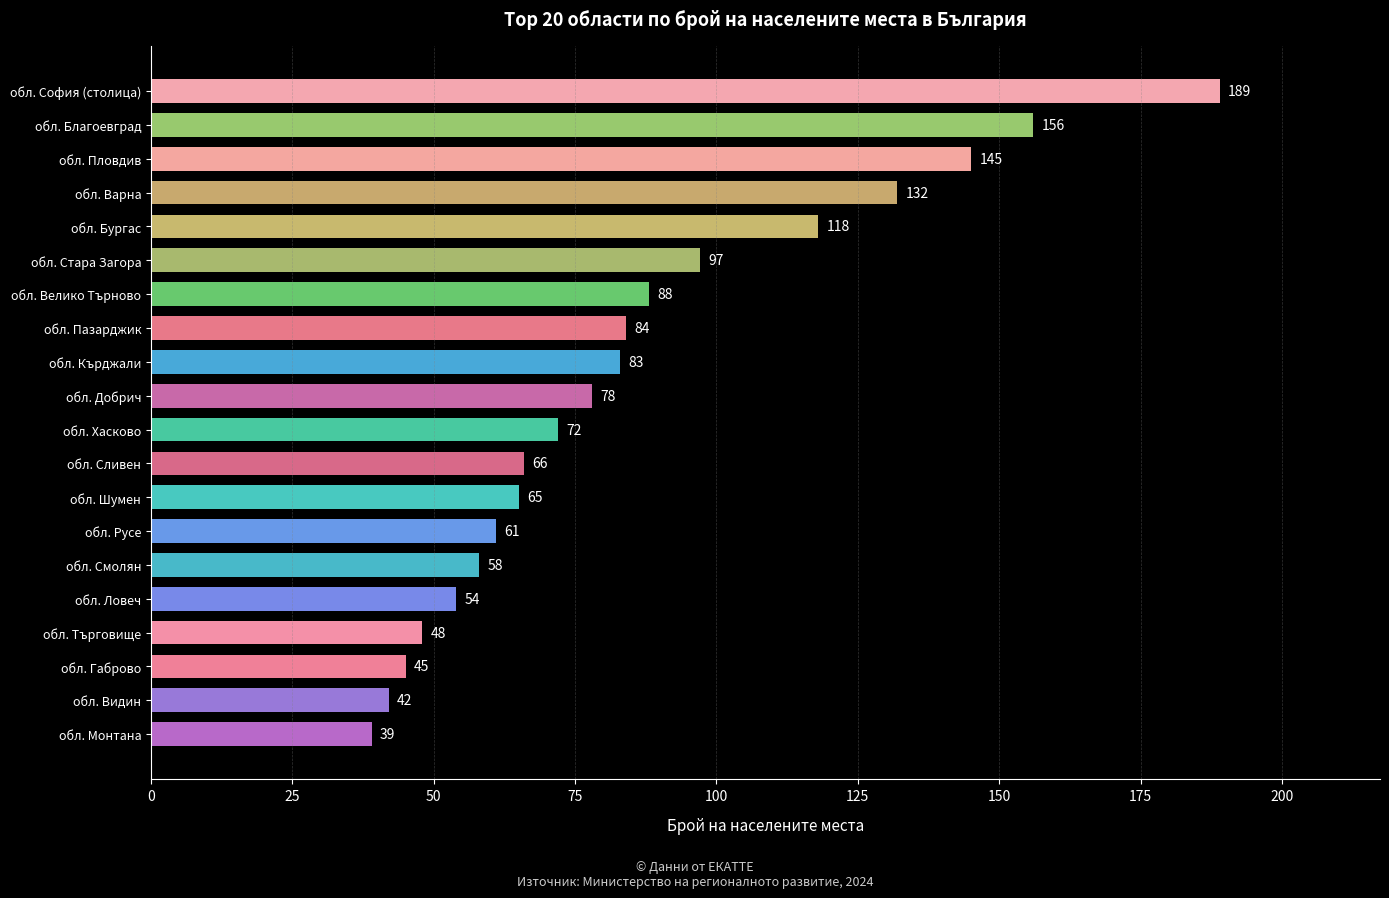

What is the difference between the maximum and minimum values?

150